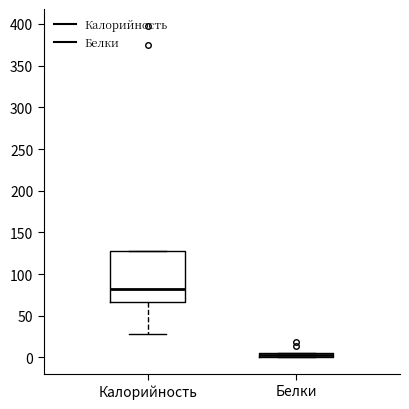

Which box's median line is the lowest?

Белки